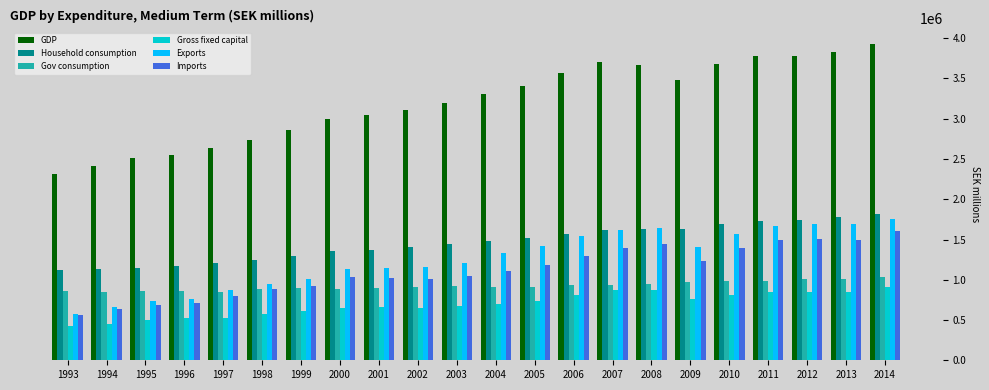

Is it true that Household consumption equals 1172509 at 1996?

True